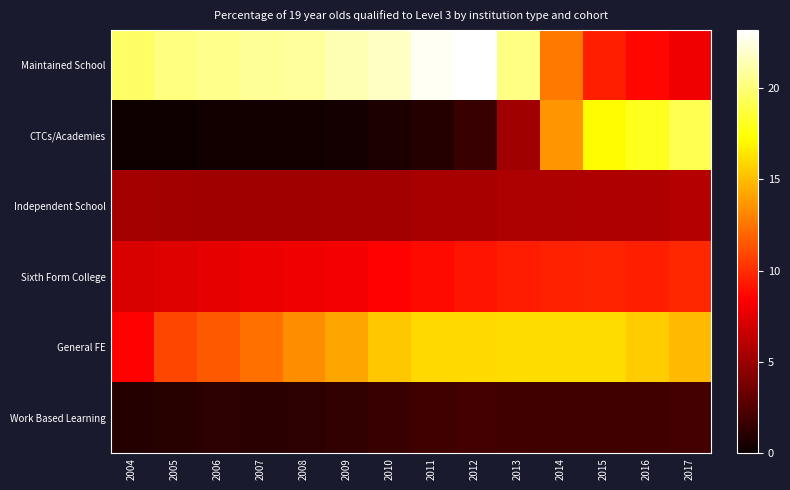

Rank the series by their maximum value, from lowest to highest.

Work Based Learning, Independent School, Sixth Form College, General FE, CTCs/Academies, Maintained School